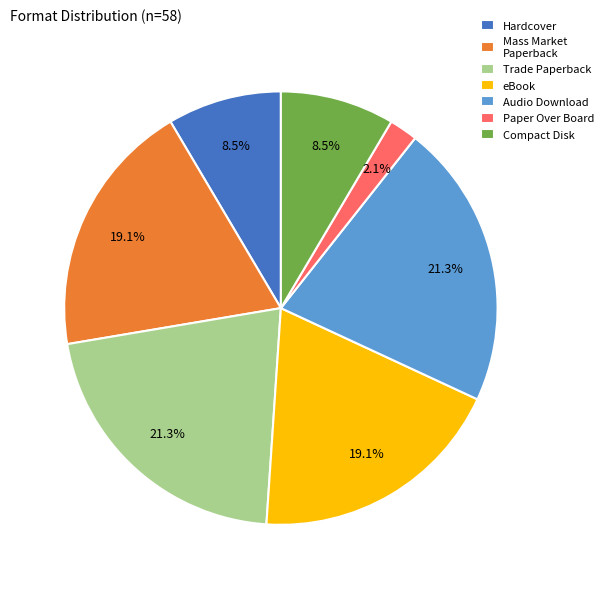

To the nearest percent, what portion does Audio Download represent?

21%